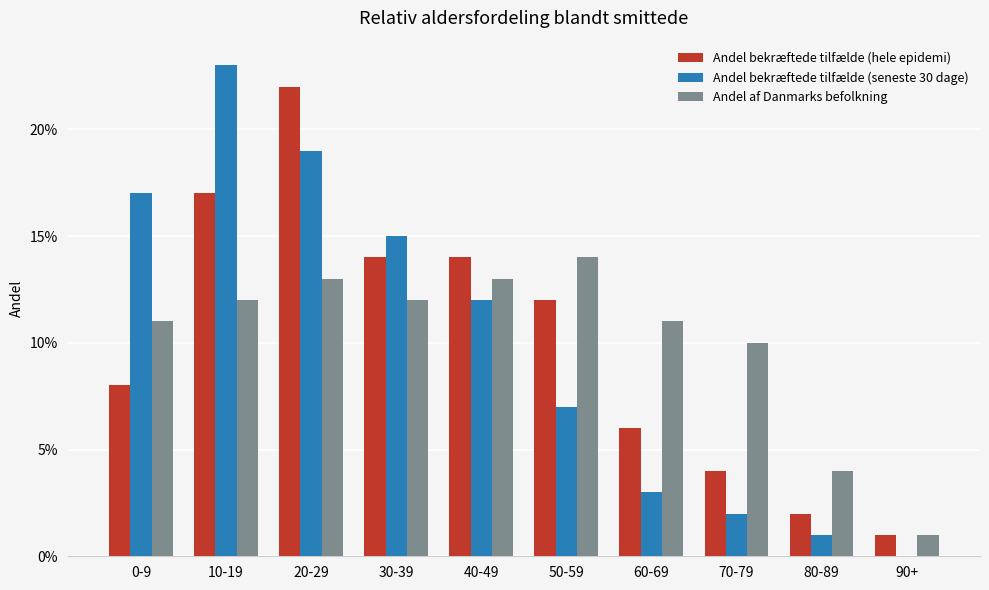

Are the bars horizontal?

No